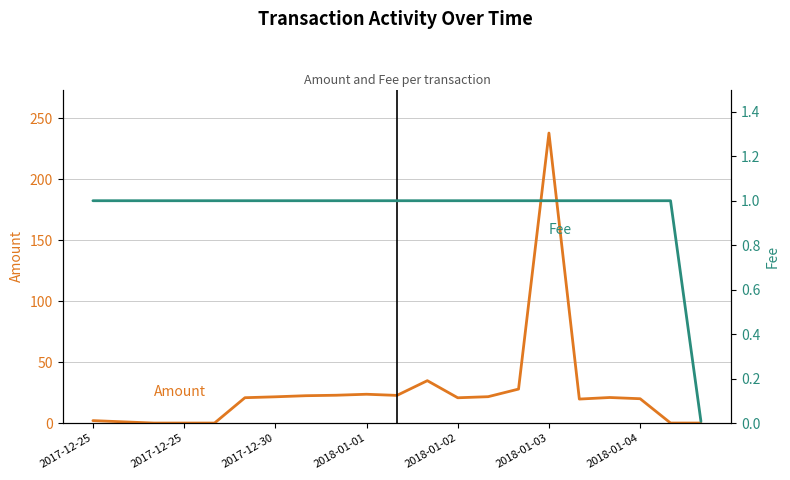

Rank the series at 11 from highest to lowest value.

Amount, Fee